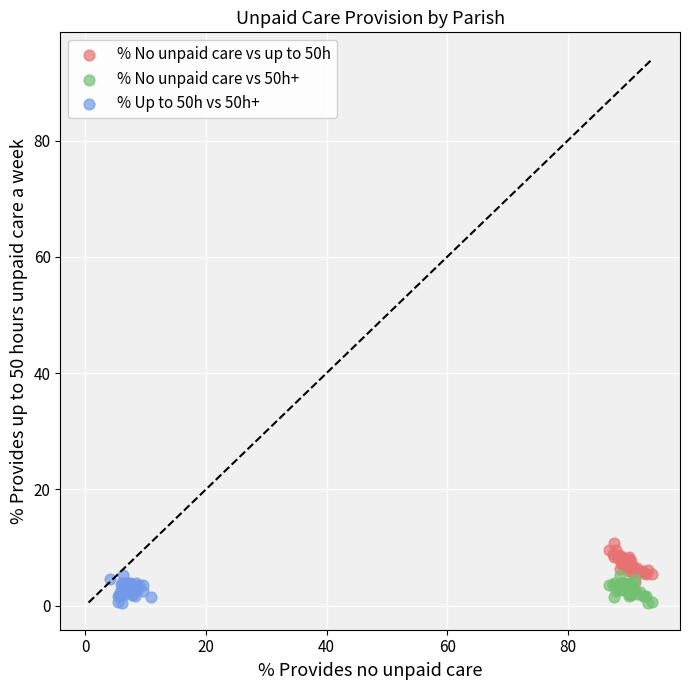

Which series contains the highest Y value?

% No unpaid care vs up to 50h